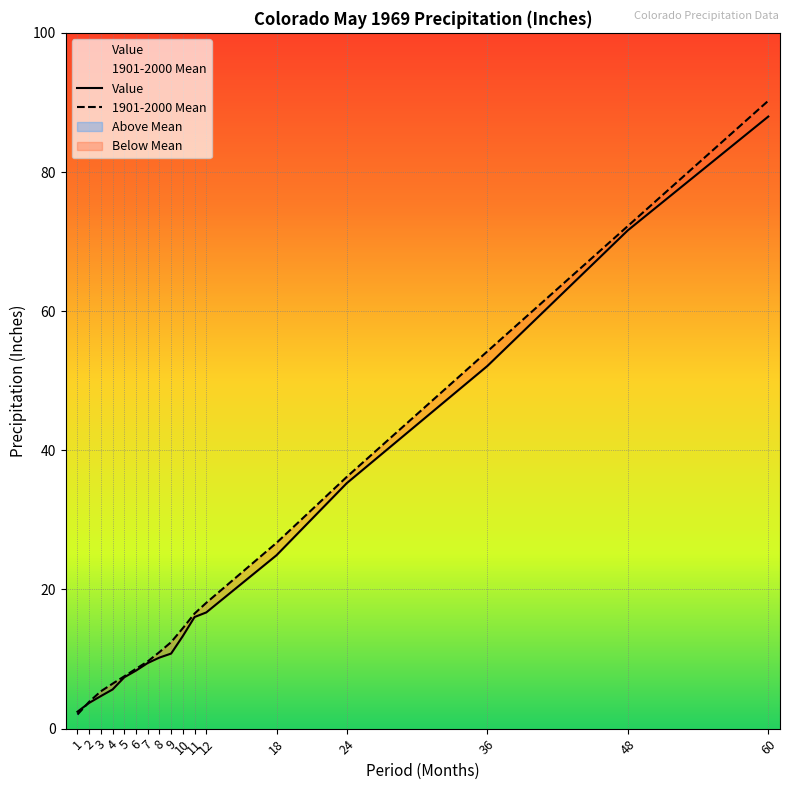

Which series has the widest spread of values?

1901-2000 Mean